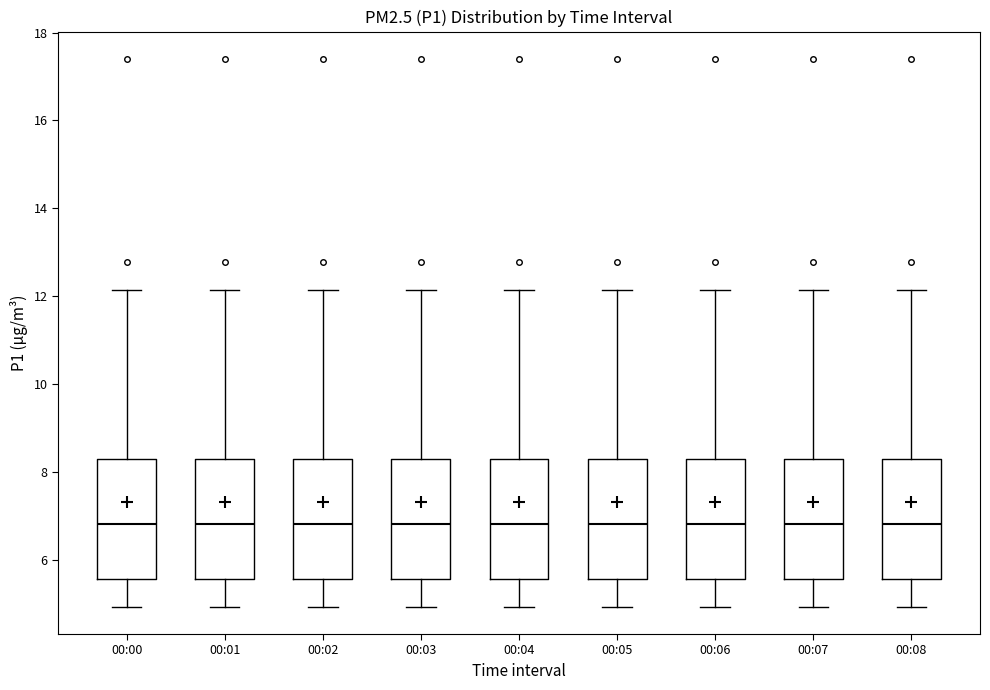

Reading left to right, transcribe this box plot: for each box, give where its median line is, the range the box spans, and where its two whiskers end, as read against the y-axis. The values are not printed on the chart, so give them approximately, as read against the axis.

00:00: median 6.8, box 5.6 to 8.2, whiskers 5.0 to 12.2
00:01: median 6.8, box 5.6 to 8.2, whiskers 5.0 to 12.2
00:02: median 6.8, box 5.6 to 8.2, whiskers 5.0 to 12.2
00:03: median 6.8, box 5.6 to 8.2, whiskers 5.0 to 12.2
00:04: median 6.8, box 5.6 to 8.2, whiskers 5.0 to 12.2
00:05: median 6.8, box 5.6 to 8.2, whiskers 5.0 to 12.2
00:06: median 6.8, box 5.6 to 8.2, whiskers 5.0 to 12.2
00:07: median 6.8, box 5.6 to 8.2, whiskers 5.0 to 12.2
00:08: median 6.8, box 5.6 to 8.2, whiskers 5.0 to 12.2